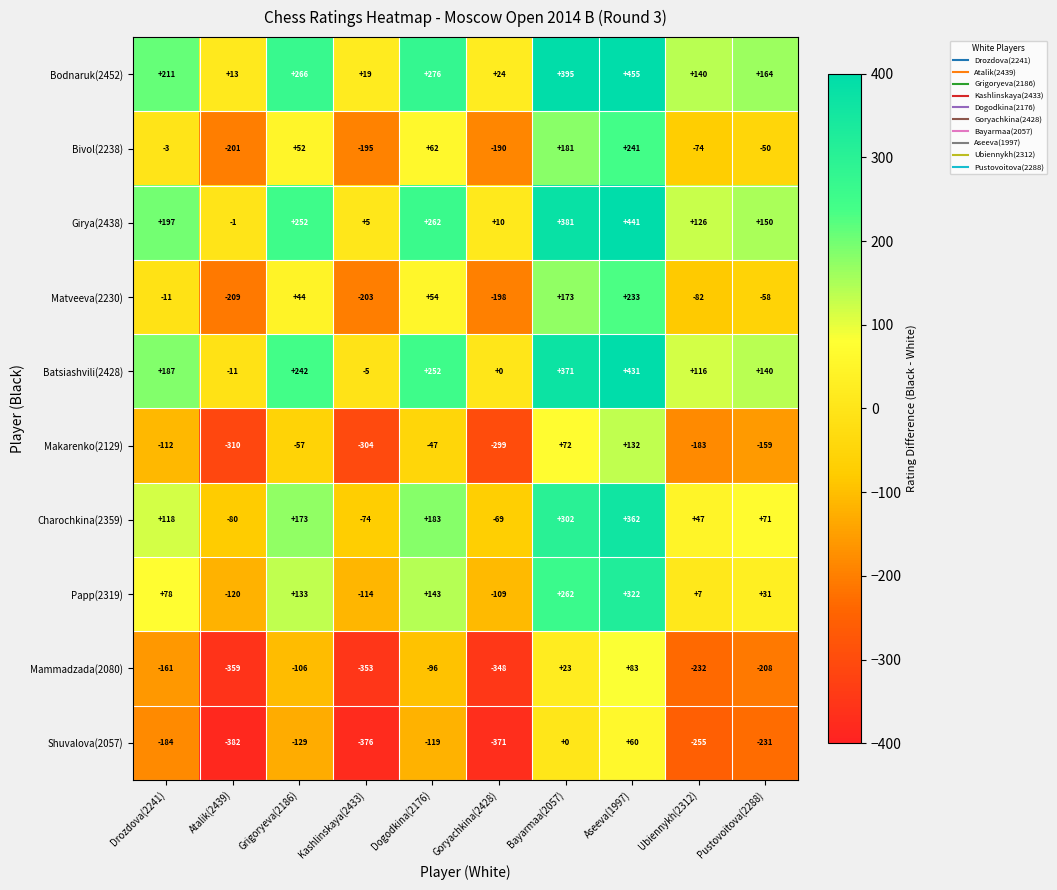

True or false: Mammadzada(2080) has a value of 83 at Aseeva(1997).

True